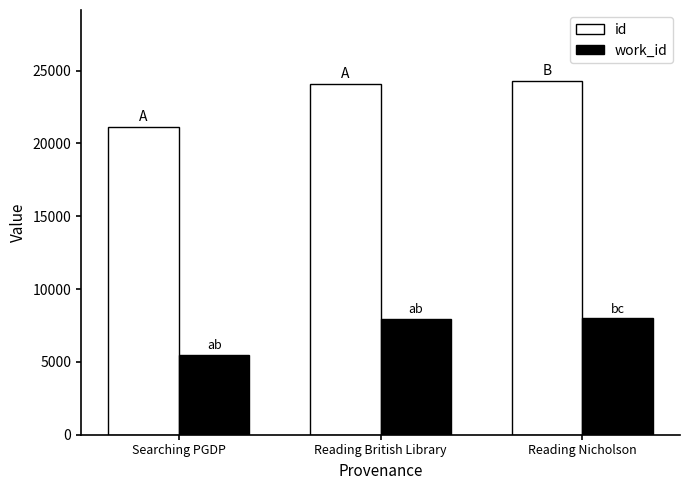

True or false: work_id has a value of 9463 at Searching PGDP.

False